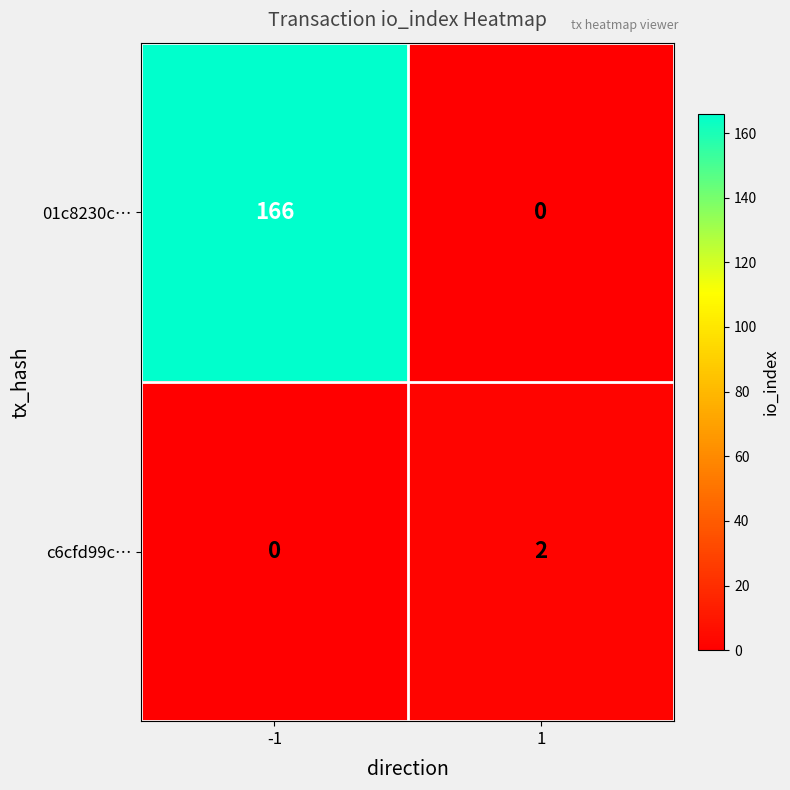

Rank the series at 1 from lowest to highest value.

01c8230c…, c6cfd99c…